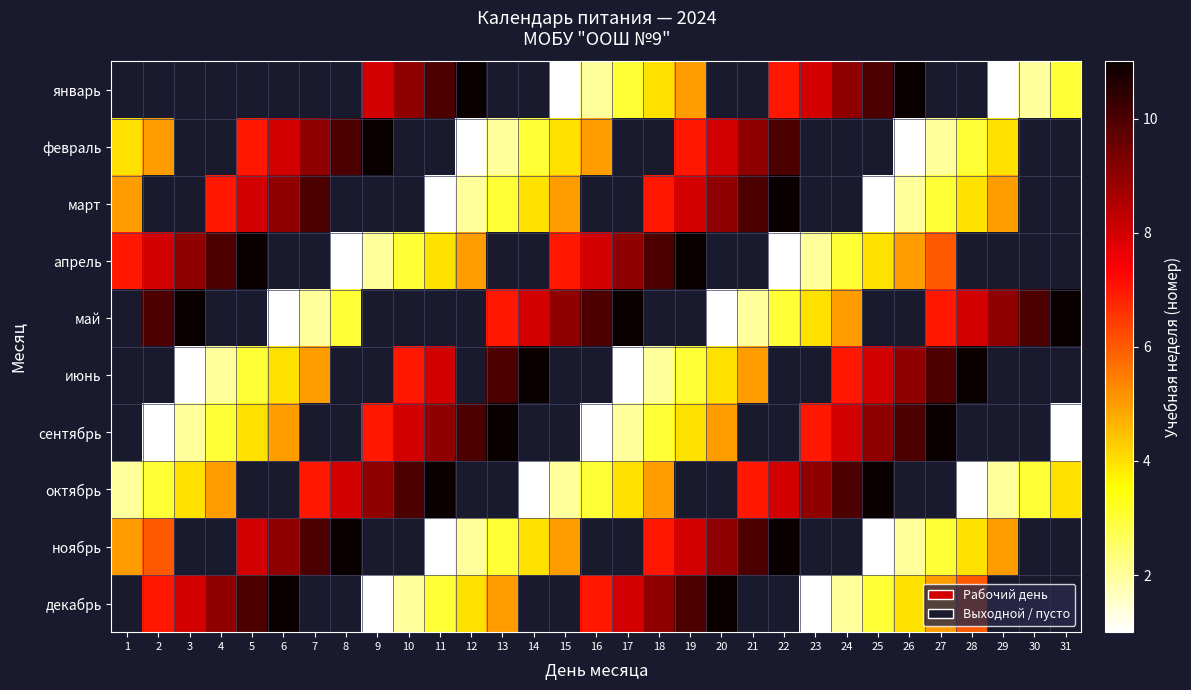

Between 16 and 21, which is larger?

16